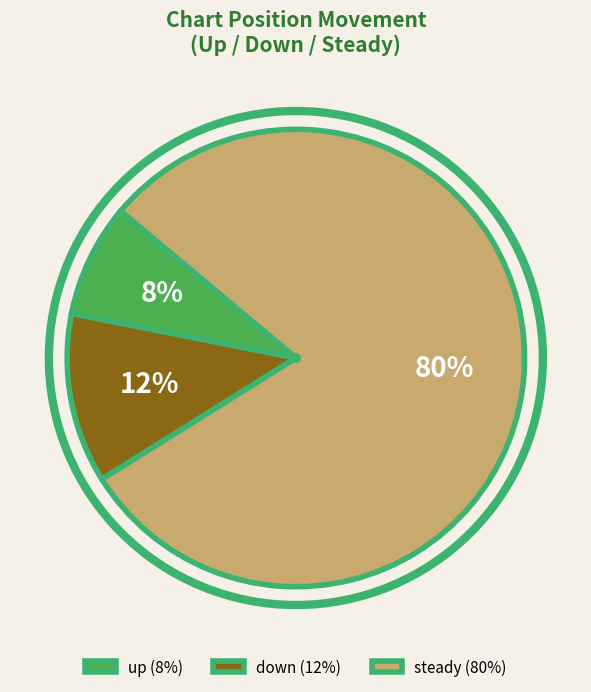

What percentage is the up (8%) slice, to the nearest percent?

8%